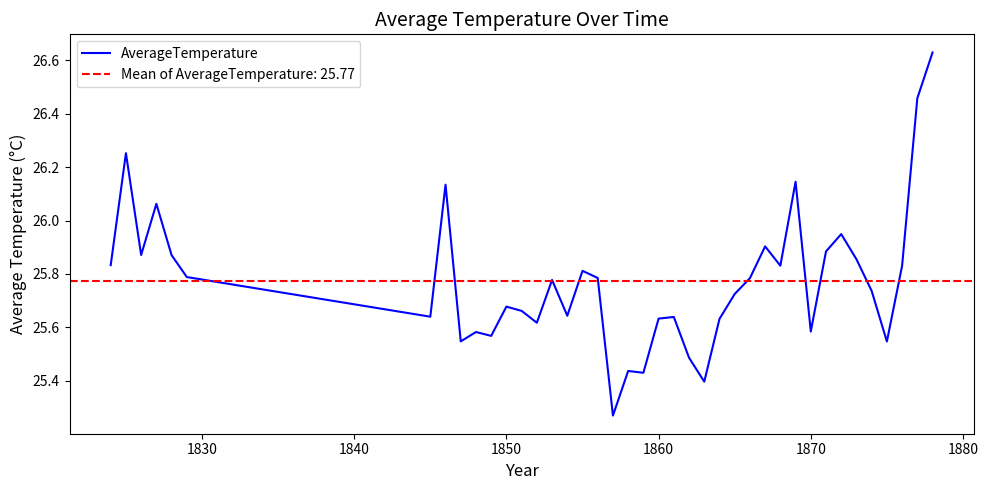

Reading right to left, what are all the values shown in this chart?

26.6	26.5	25.8	25.5	25.7	25.9	25.9	25.9	25.6	26.1	25.8	25.9	25.8	25.7	25.6	25.4	25.5	25.6	25.6	25.4	25.4	25.3	25.8	25.8	25.6	25.8	25.6	25.7	25.7	25.6	25.6	25.5	26.1	25.6	25.8	25.9	26.1	25.9	26.3	25.8